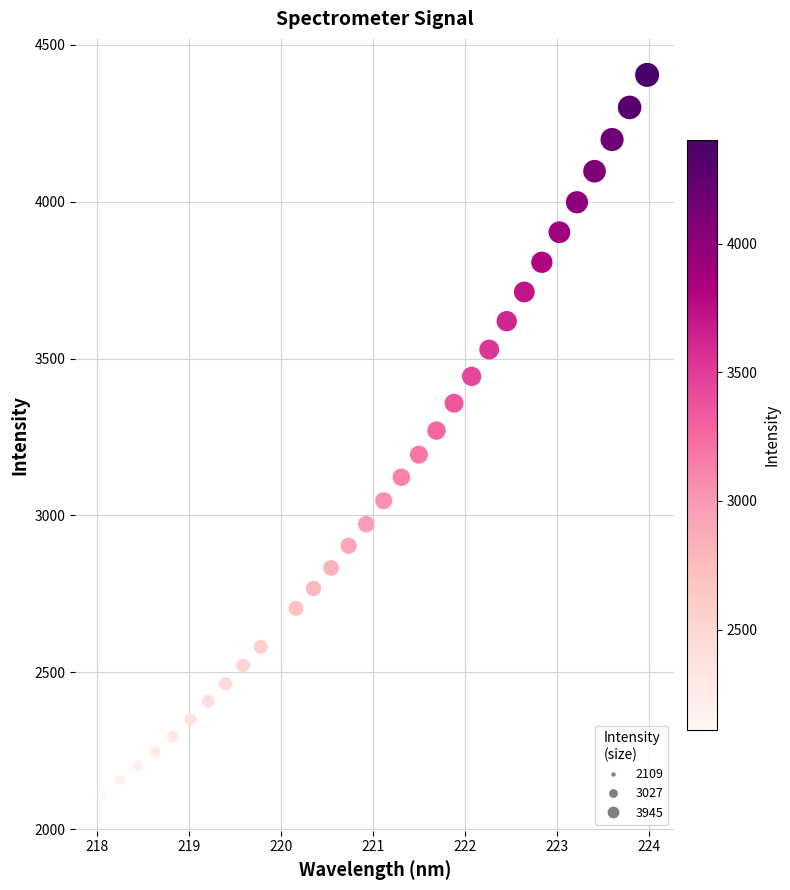

What is the range of X values (max minus min)?

5.9